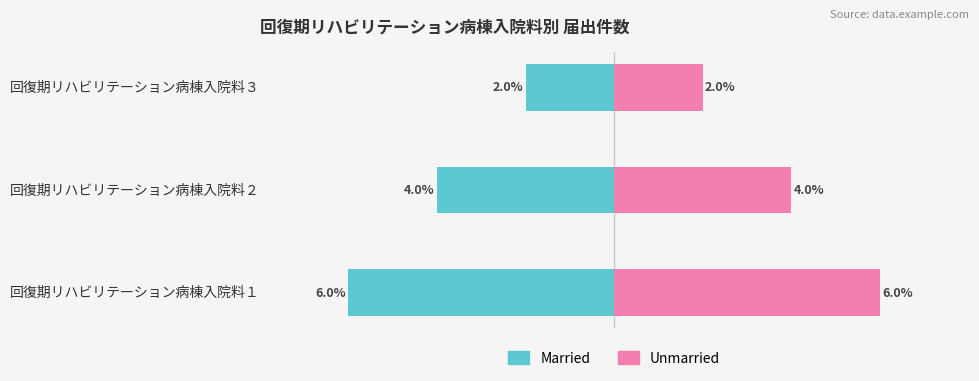

Between 回復期リハビリテーション病棟入院料２ and 回復期リハビリテーション病棟入院料３, which series saw the biggest shift?

Married